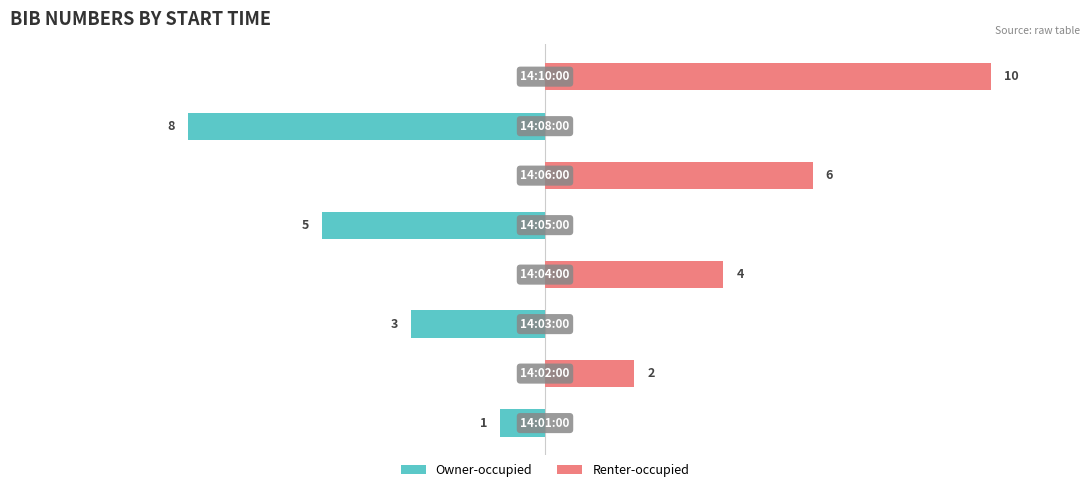

Which series changed the most between −15 and 5?

Owner-occupied